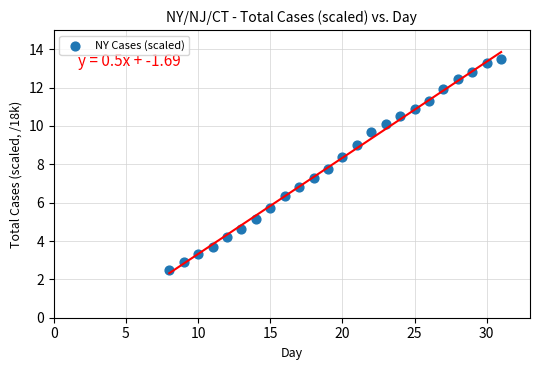

What is the range of X values (max minus min)?

23.0